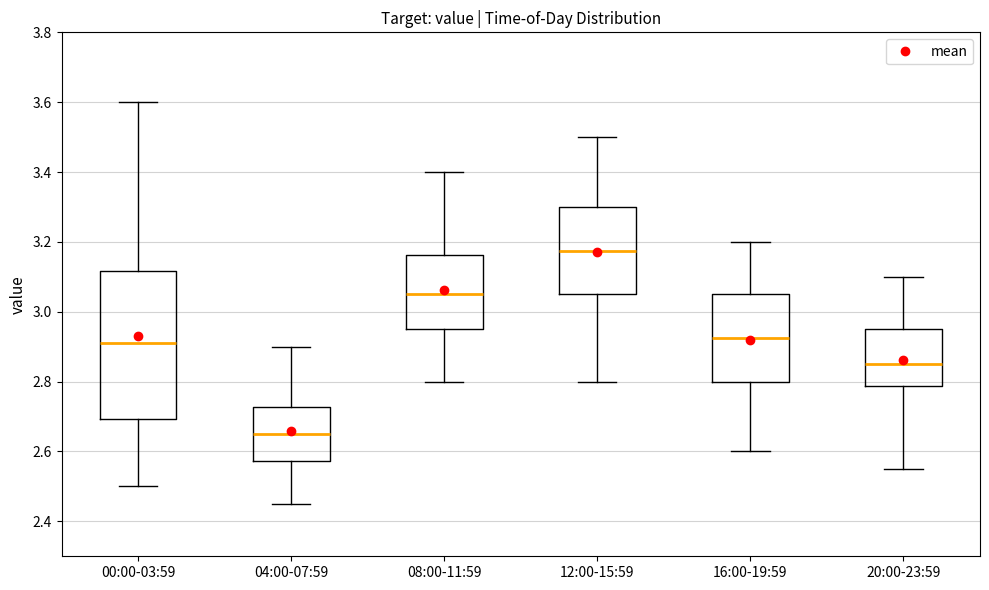

Where is the lower edge of the box for 04:00-07:59 on the y-axis? The values are not printed on the chart, so give them approximately, as read against the axis.

2.58